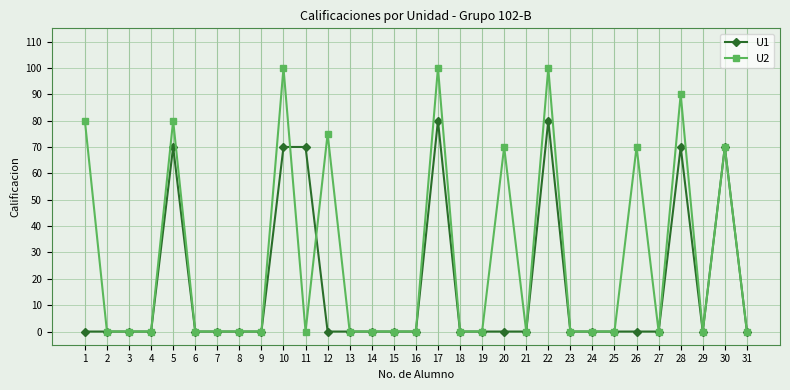

Reading left to right, extract all data points from this chart.

U1: 0	0	0	0	70	0	0	0	0	70	70	0	0	0	0	0	80	0	0	0	0	80	0	0	0	0	0	70	0	70	0
U2: 80	0	0	0	80	0	0	0	0	100	0	75	0	0	0	0	100	0	0	70	0	100	0	0	0	70	0	90	0	70	0